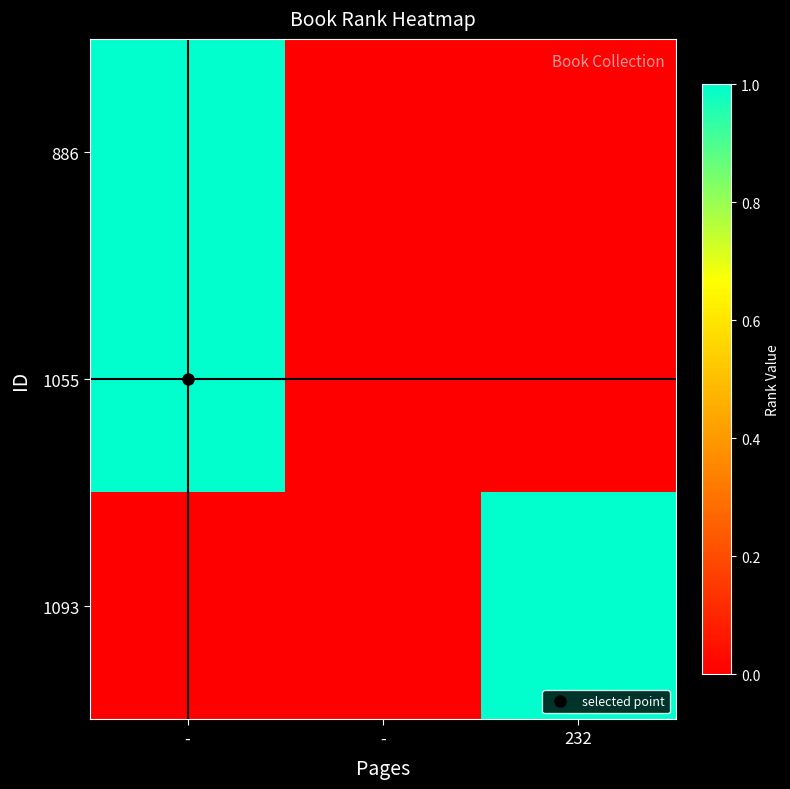

Which series has the largest range (max minus min)?

886